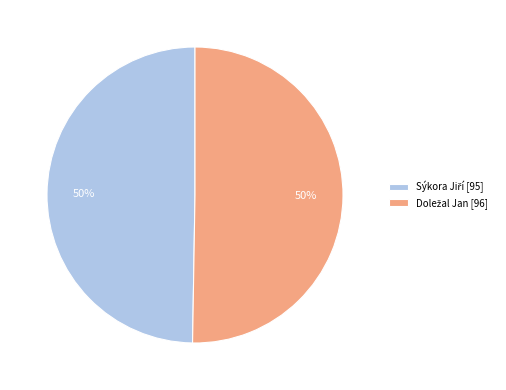

To the nearest percent, what is the average slice percentage?

50%